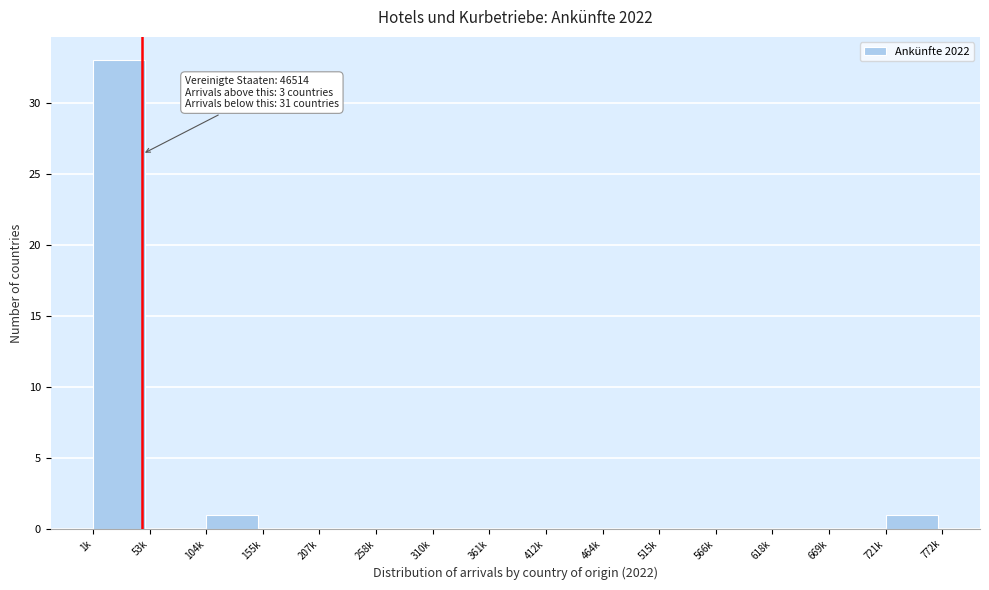

Reading left to right, list all the values displayed in this chart.

1k=33	53k=0	104k=1	155k=0	207k=0	258k=0	310k=0	361k=0	412k=0	464k=0	515k=0	566k=0	618k=0	669k=0	721k=1